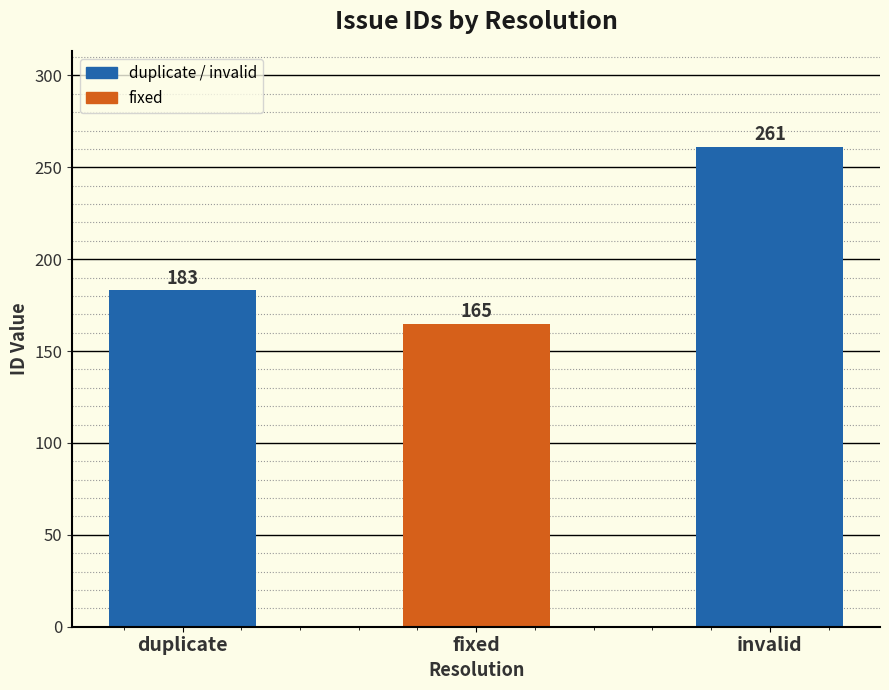

How many values are between 165 and 261?

3